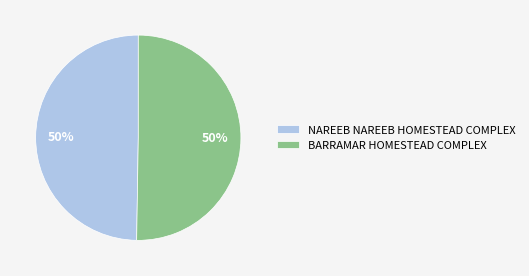

The BARRAMAR HOMESTEAD COMPLEX slice represents 50% of the pie. True or false?

True